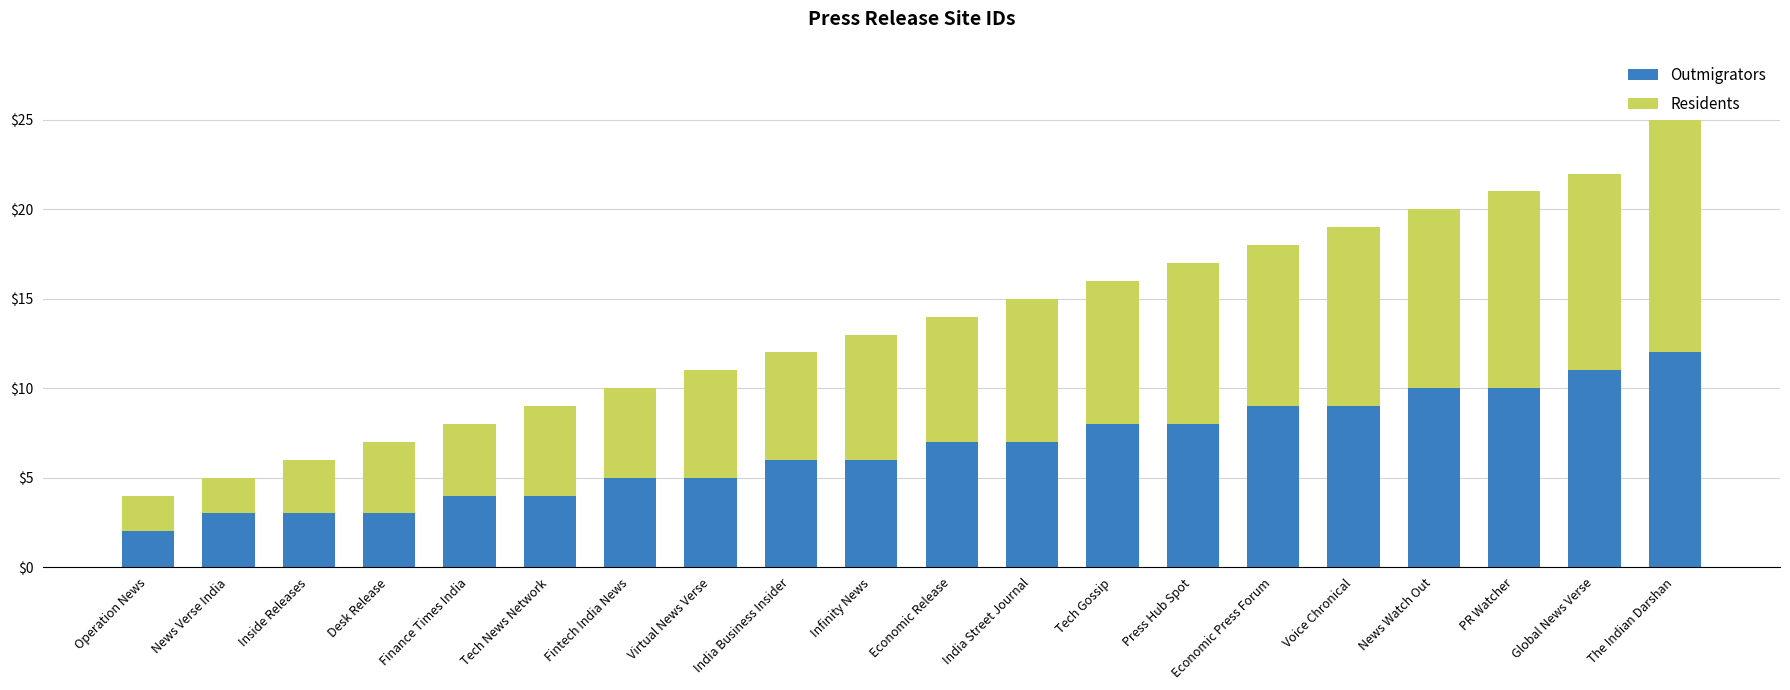

At which category is the sum across all series the highest?

The Indian Darshan